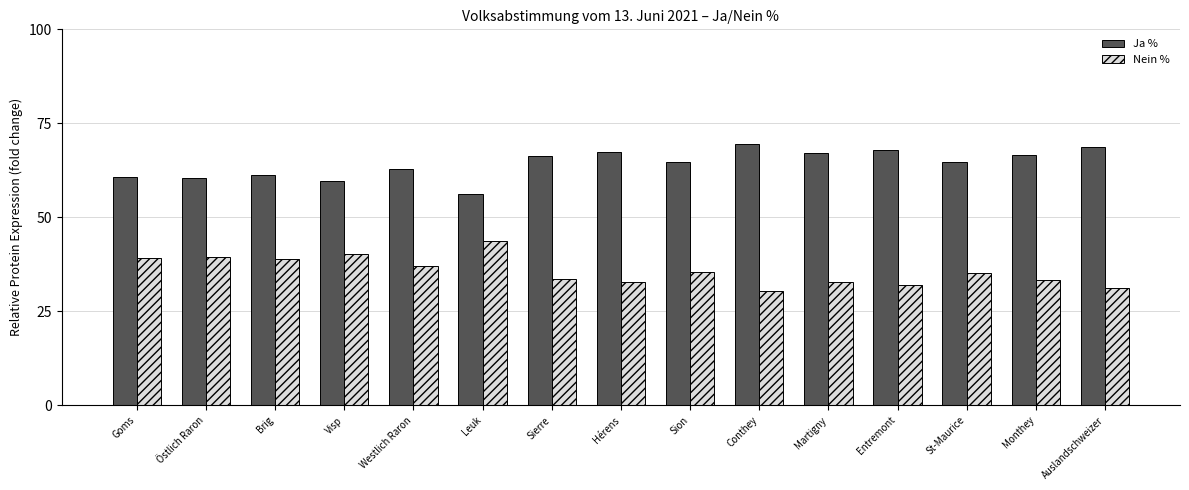

At which label is Nein % closest to 37?

Westlich Raron